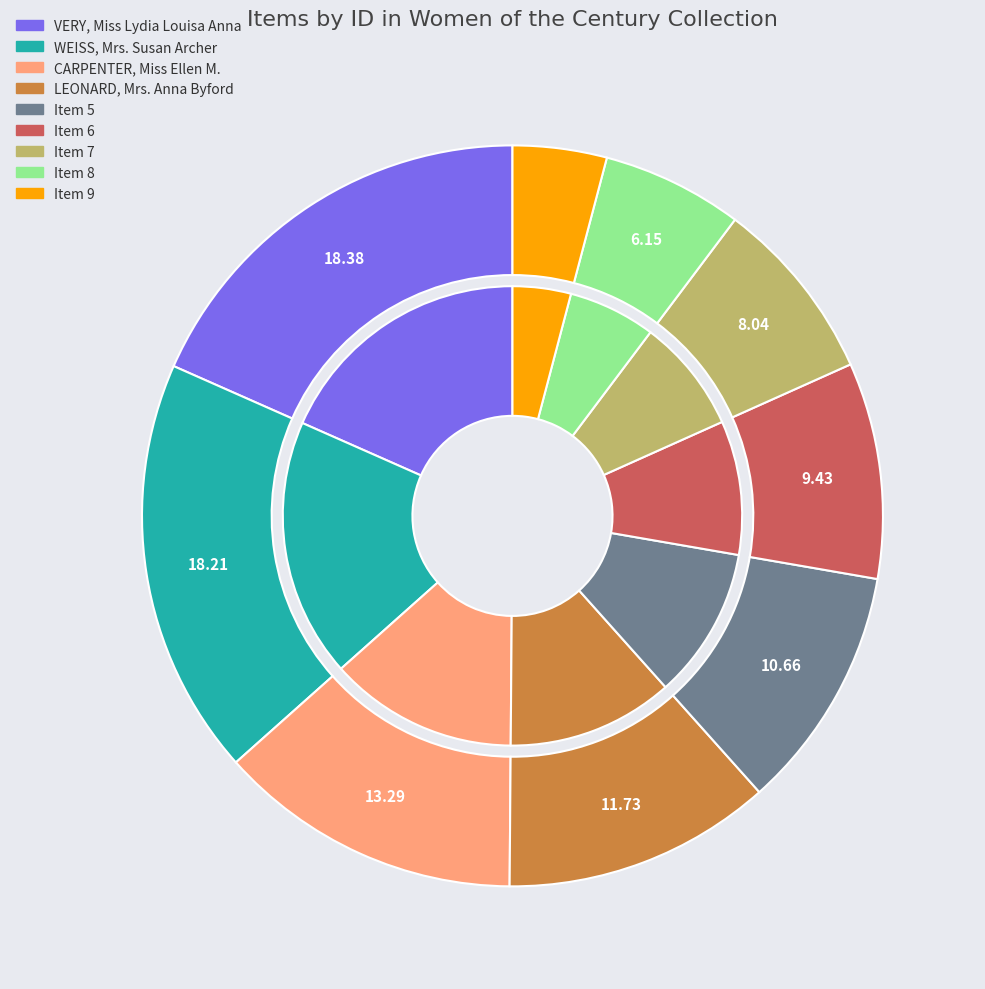

What percentage do VERY, Miss Lydia Louisa Anna and CARPENTER, Miss Ellen M. together represent?

31.7%